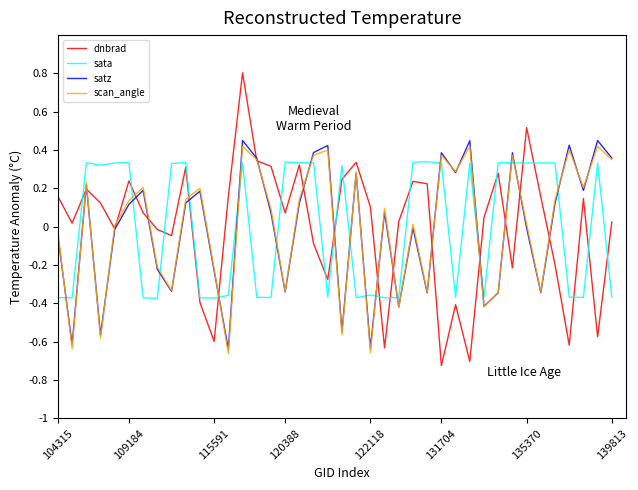

After their last crossing, which series has the higher values: sata or scan_angle?

scan_angle